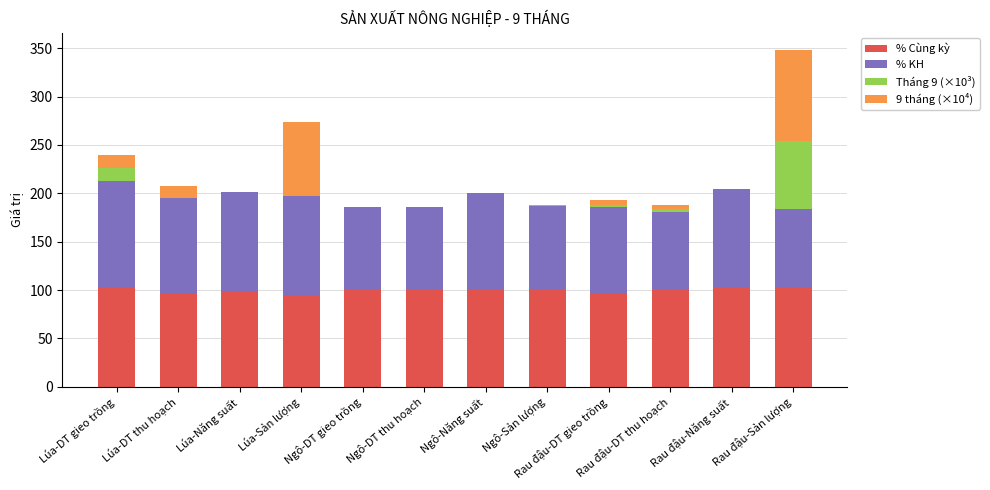

What is the total value across all series at Rau đậu-Sản lượng?

348.6